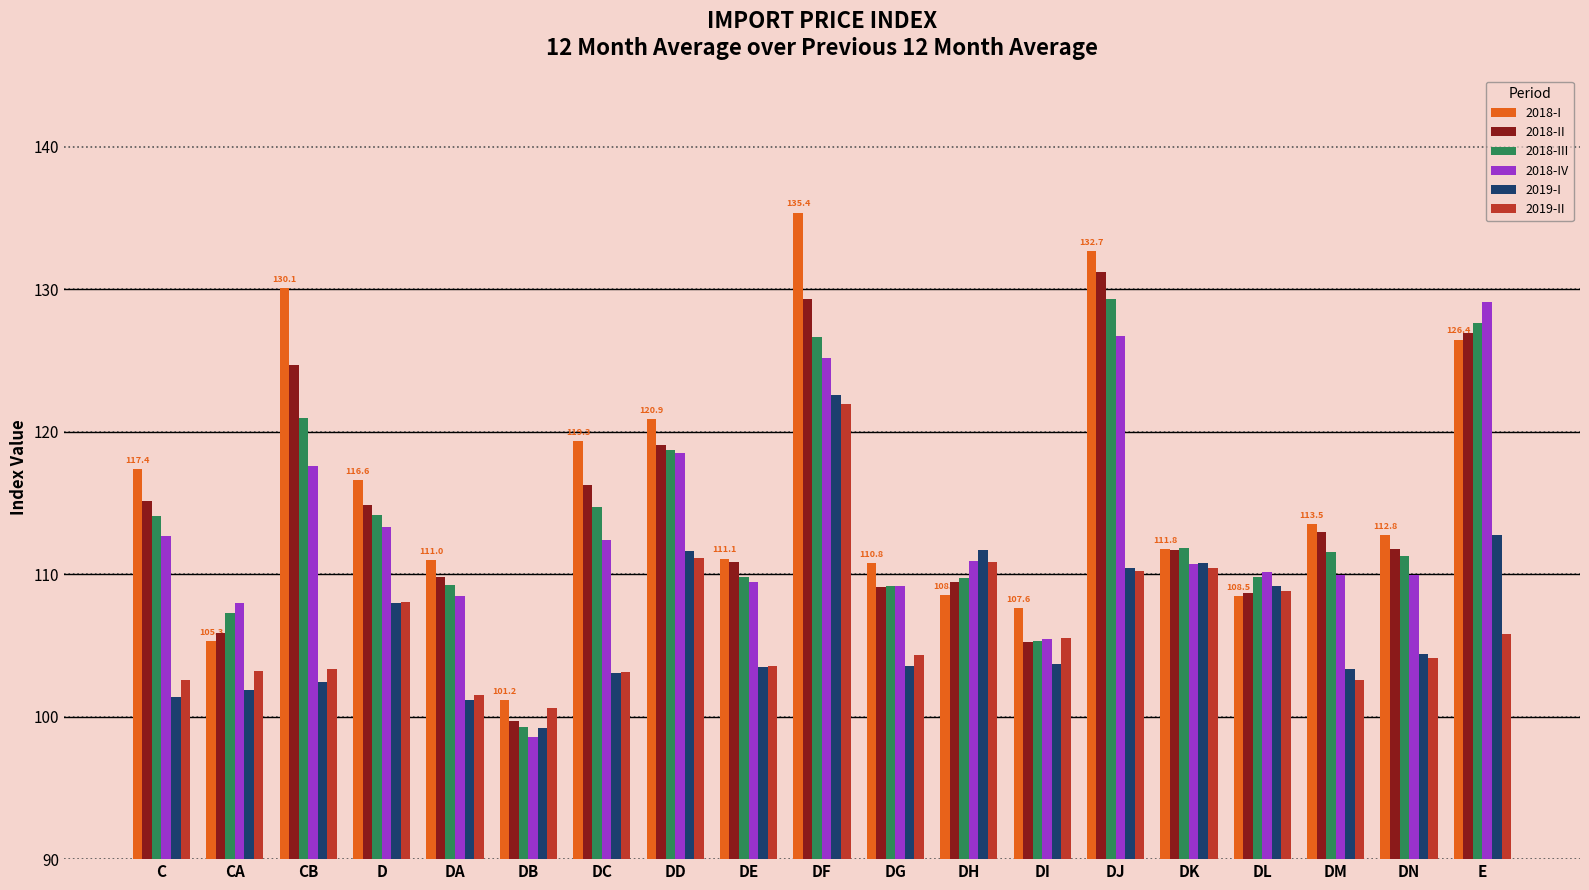

At how many categories does at least one series exceed 118?

6